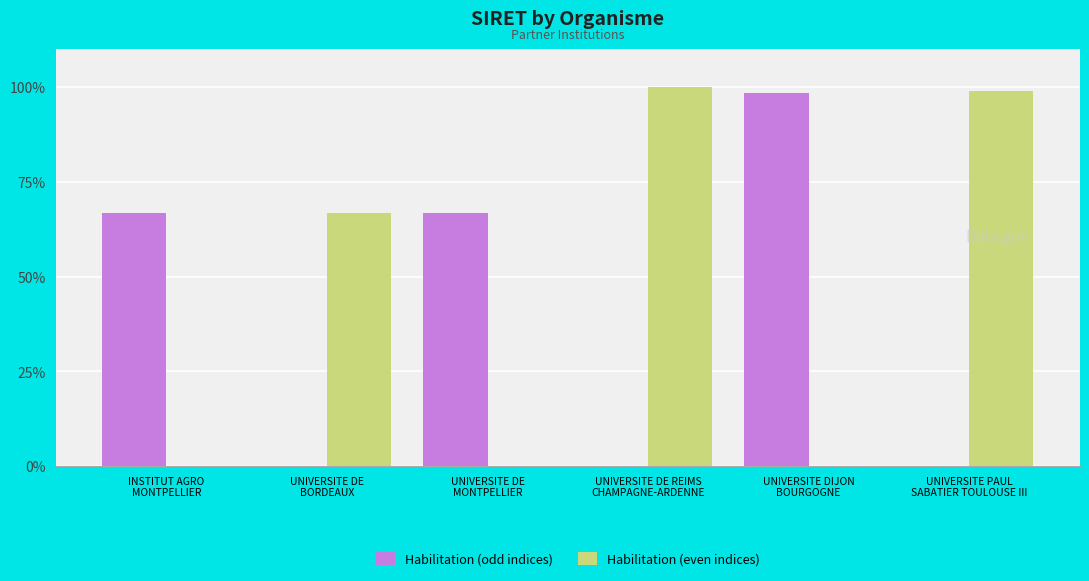

What are all the series names shown in the legend?

Habilitation (odd indices), Habilitation (even indices)